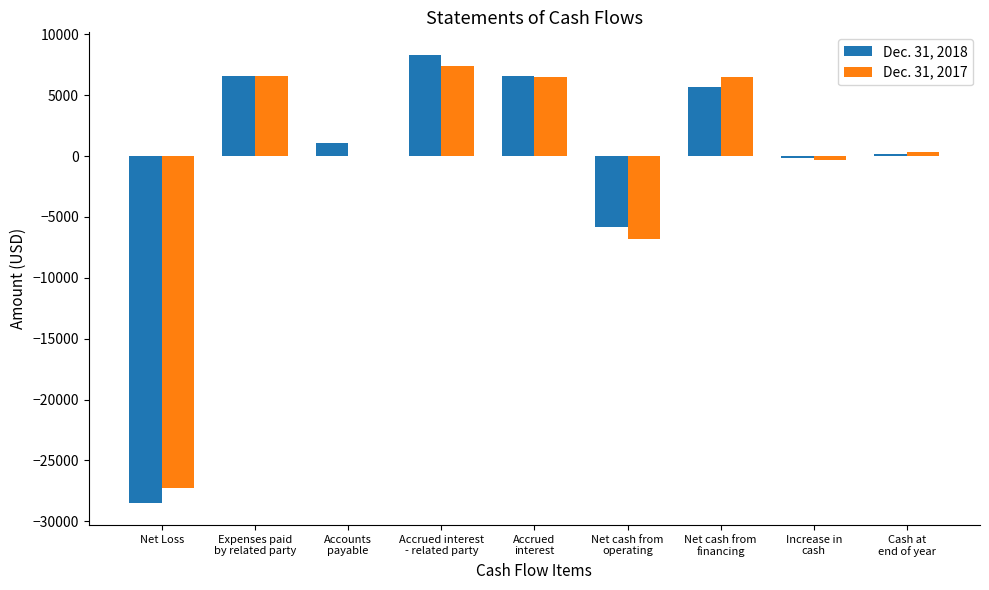

Is the value of Dec. 31, 2017 at Expenses paid
by related party greater than the value of Dec. 31, 2018 at Net cash from
operating?

Yes